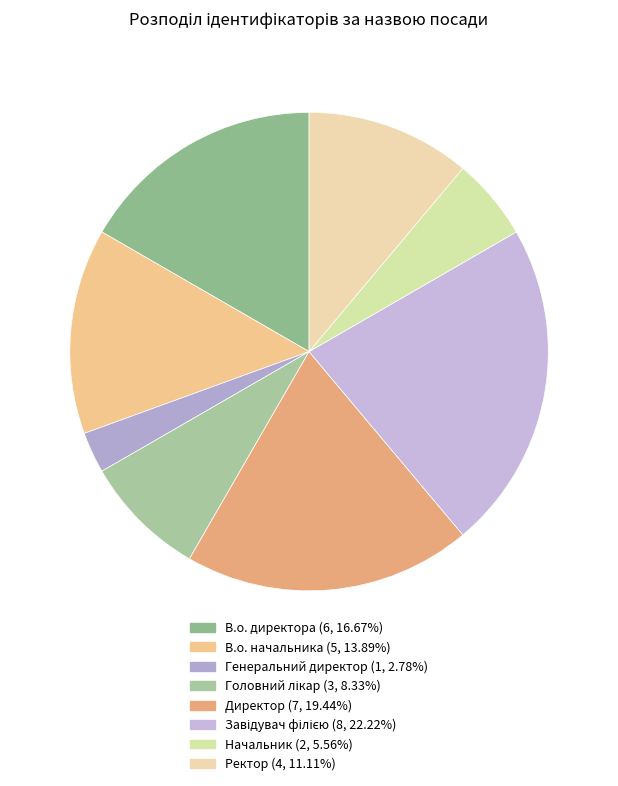

Does В.о. начальника represent more than half of the total?

No